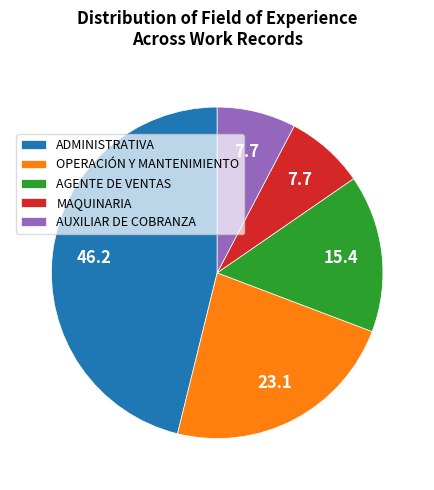

Count the number of slices in the pie.

5